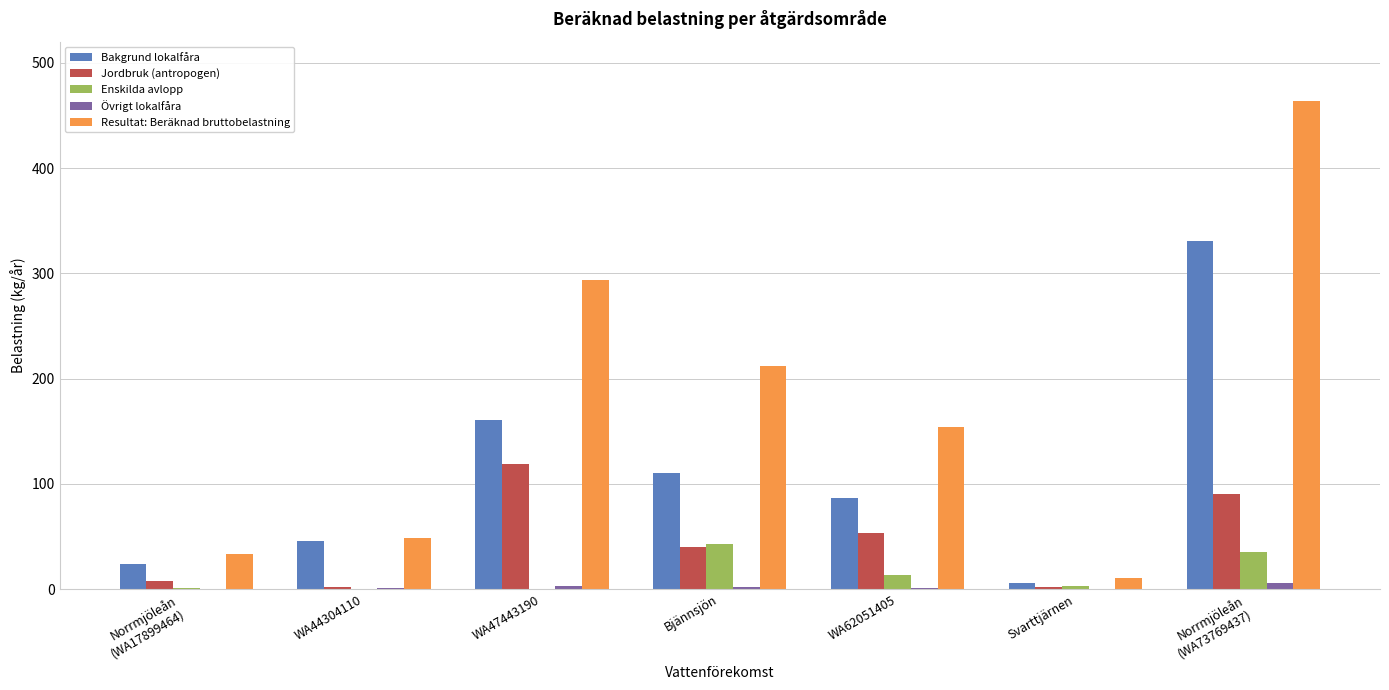

Which series has the largest total across all categories?

Resultat: Beräknad bruttobelastning